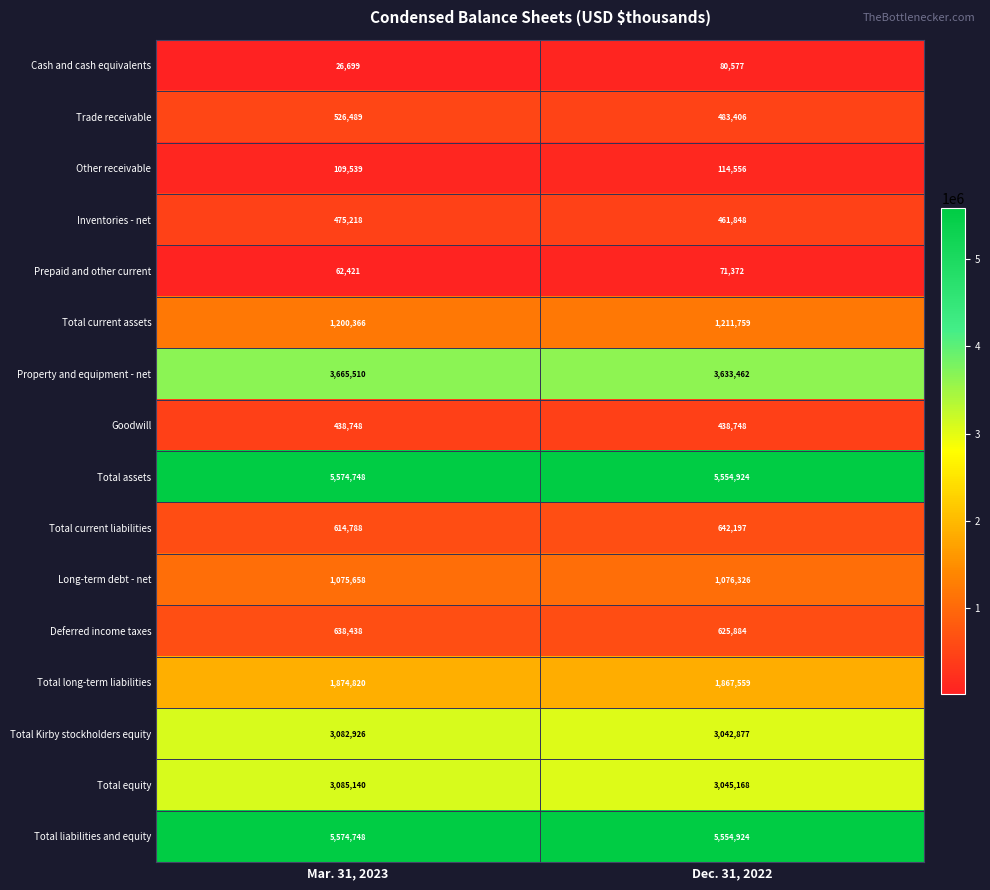

At how many categories does at least one series exceed 1643506?

2